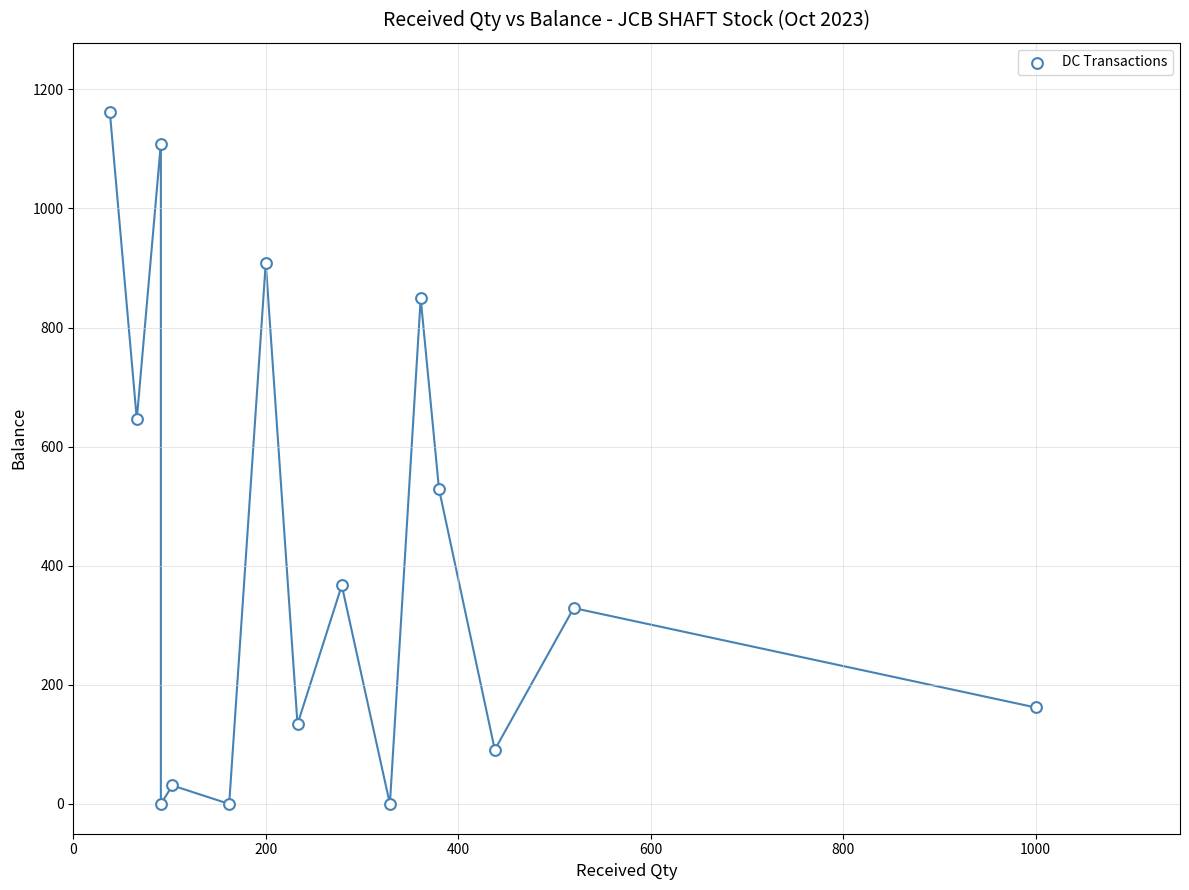

What is the range of Y values (max minus min)?

1162